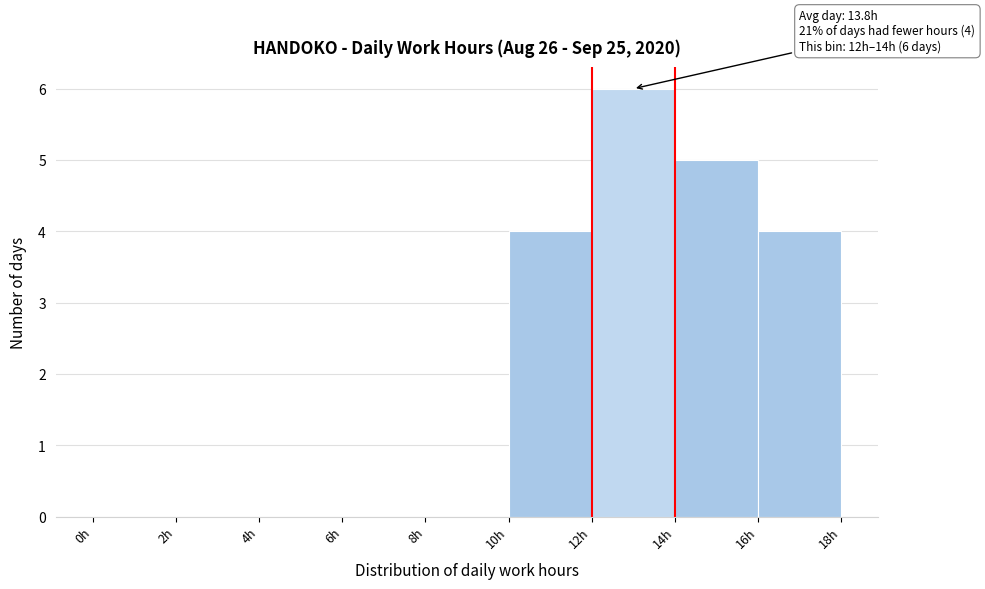

Which range on the x-axis has the tallest bar?

12 to 14